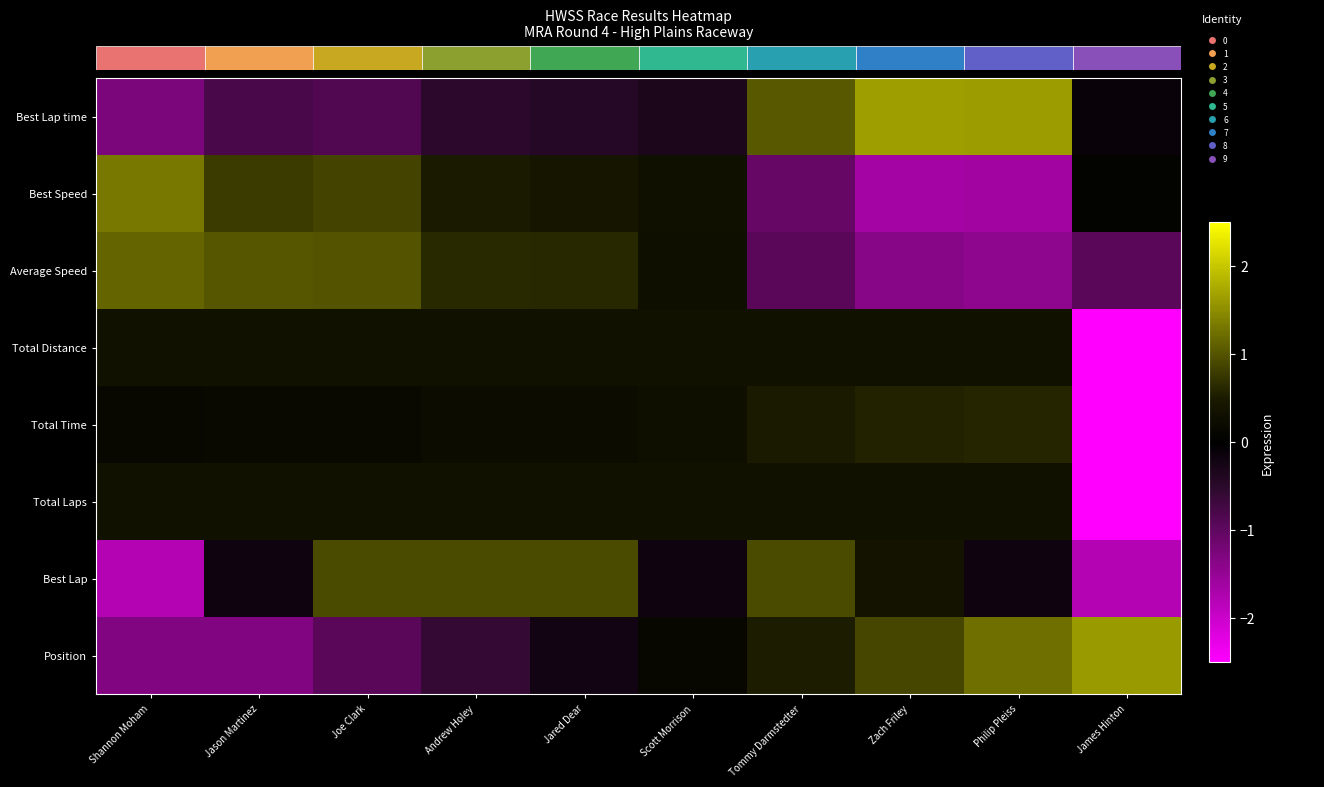

True or false: Best Lap has a value of 0.2 at Zach Friley.

False